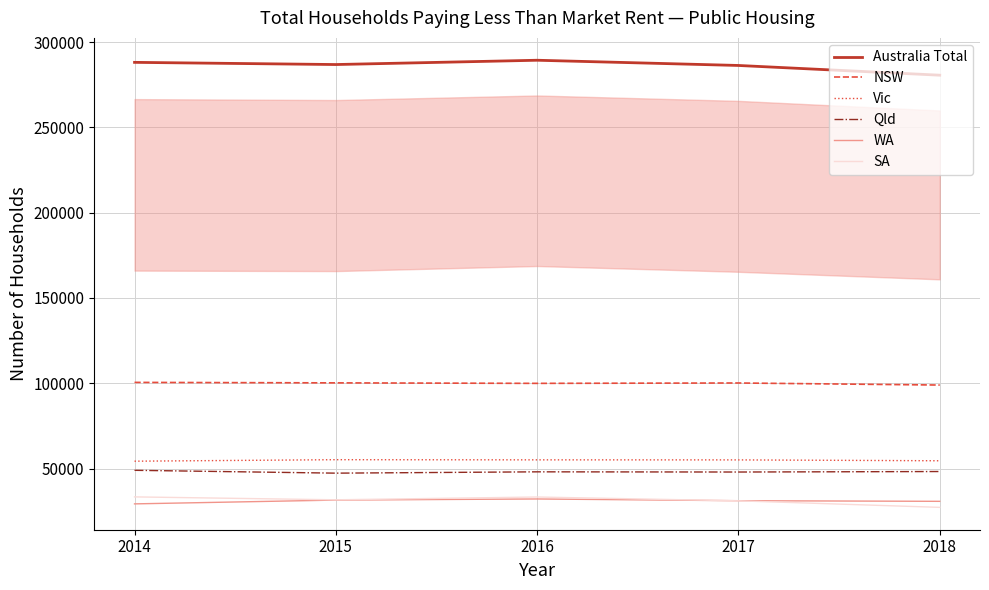

What is the difference between the highest and lowest values at 2018?

253290